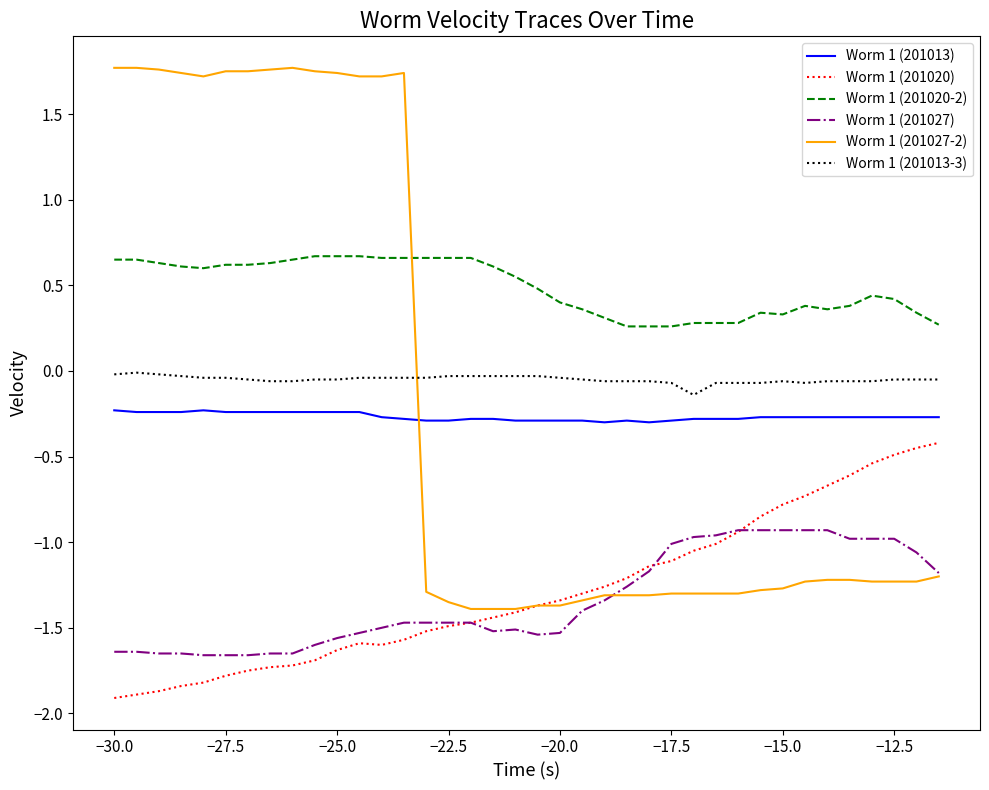

What is the maximum value for Worm 1 (201027)?

-0.9